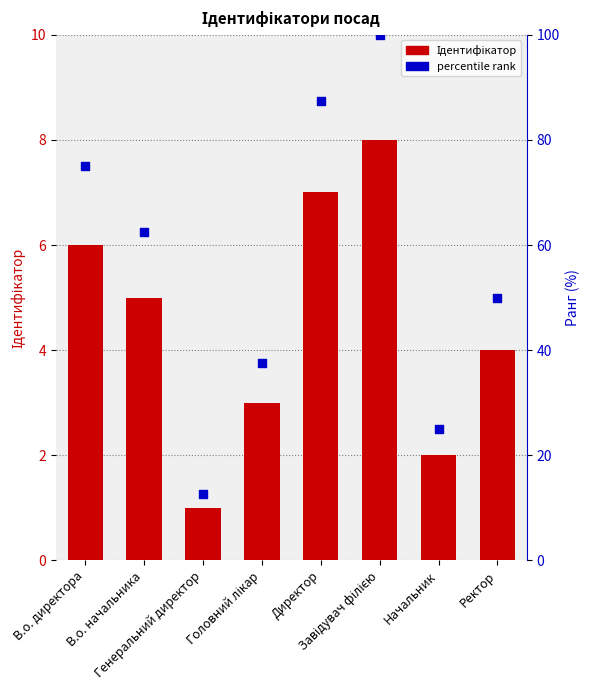

What are all the series names shown in the legend?

Ідентифікатор, percentile rank